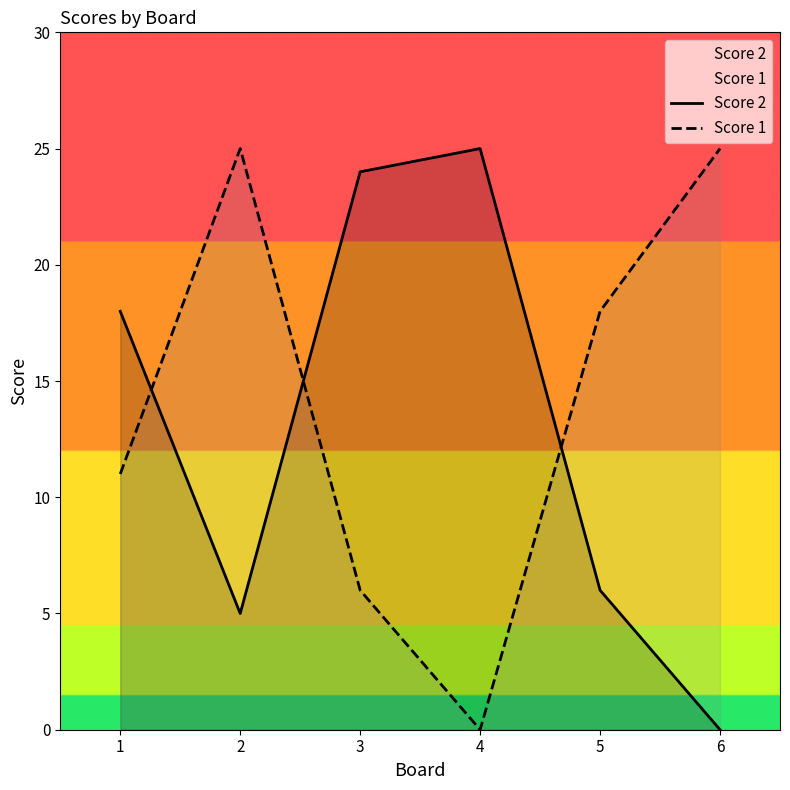

Reading right to left, transcribe all the data shown in this chart.

Score 2: 0	6	25	24	5	18
Score 1: 25	18	0	6	25	11